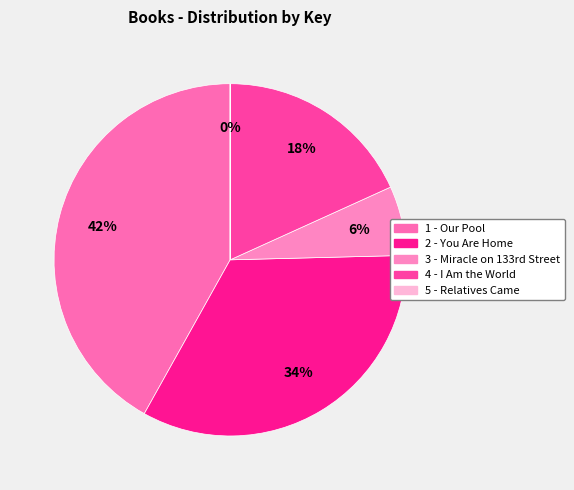

What is the largest slice in the pie chart?

1 - Our Pool